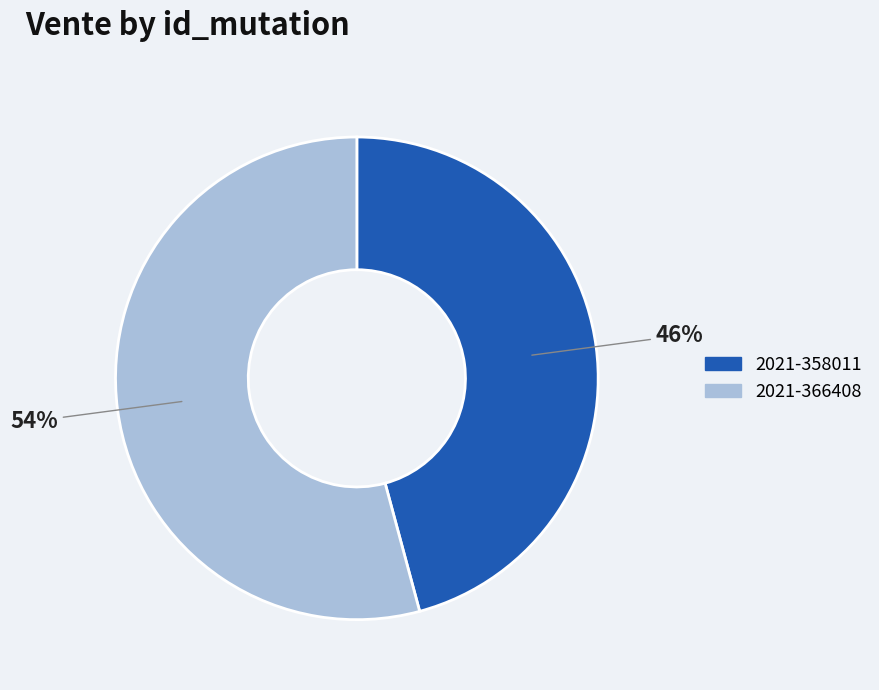

What is the largest slice in the pie chart?

2021-366408